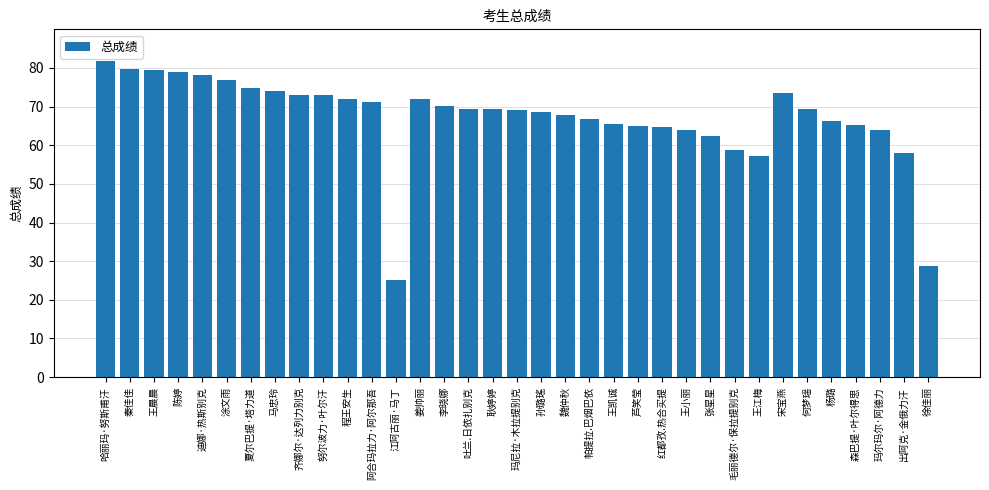

What is the label of the 3rd bar from the right?

玛尔玛尔·阿德力